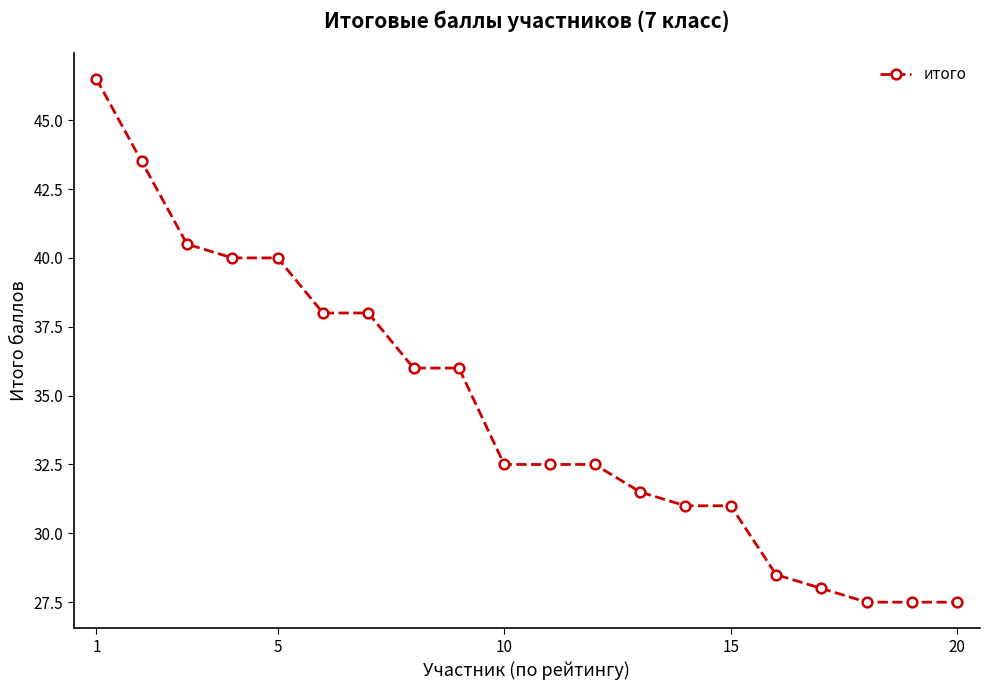

What is the minimum value shown in the chart?

27.5